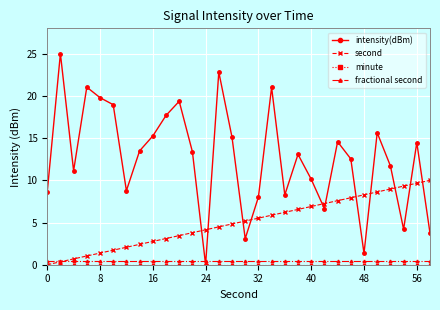

Which series has the widest spread of values?

intensity(dBm)